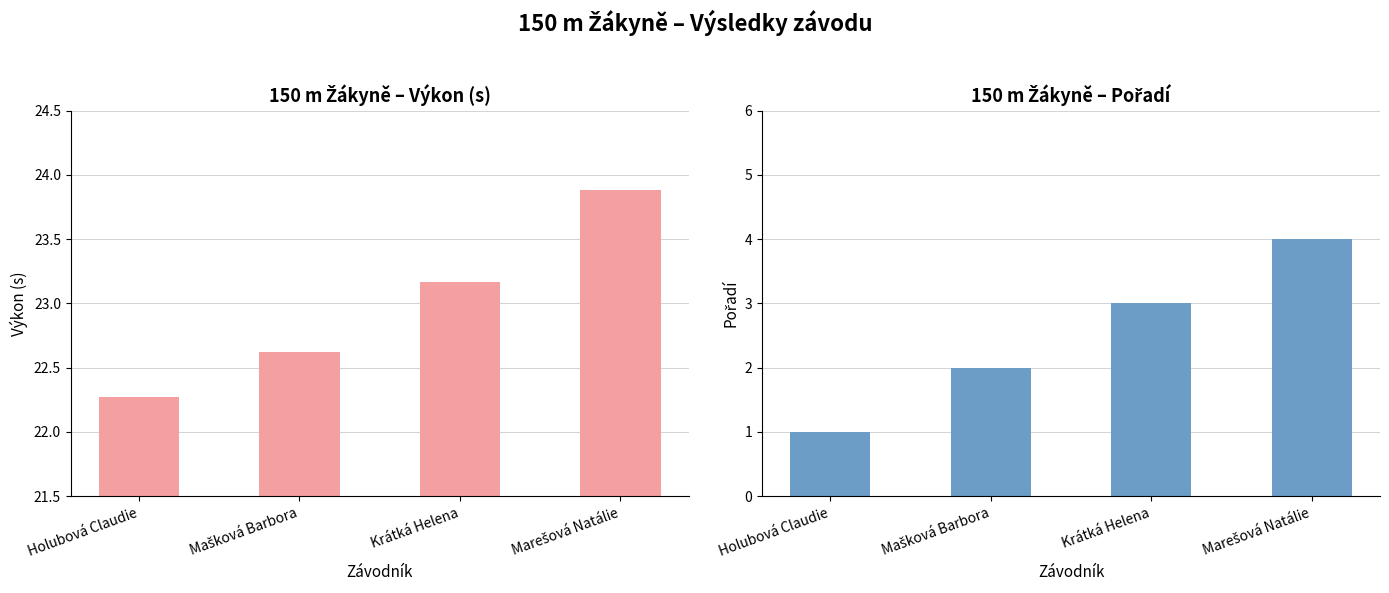

Reading left to right, what are all the values shown in this chart?

Výkon: Holubová Claudie=22.3	Mašková Barbora=22.6	Krátká Helena=23.2	Marešová Natálie=23.9
Pořadí: Holubová Claudie=1.0	Mašková Barbora=2.0	Krátká Helena=3.0	Marešová Natálie=4.0